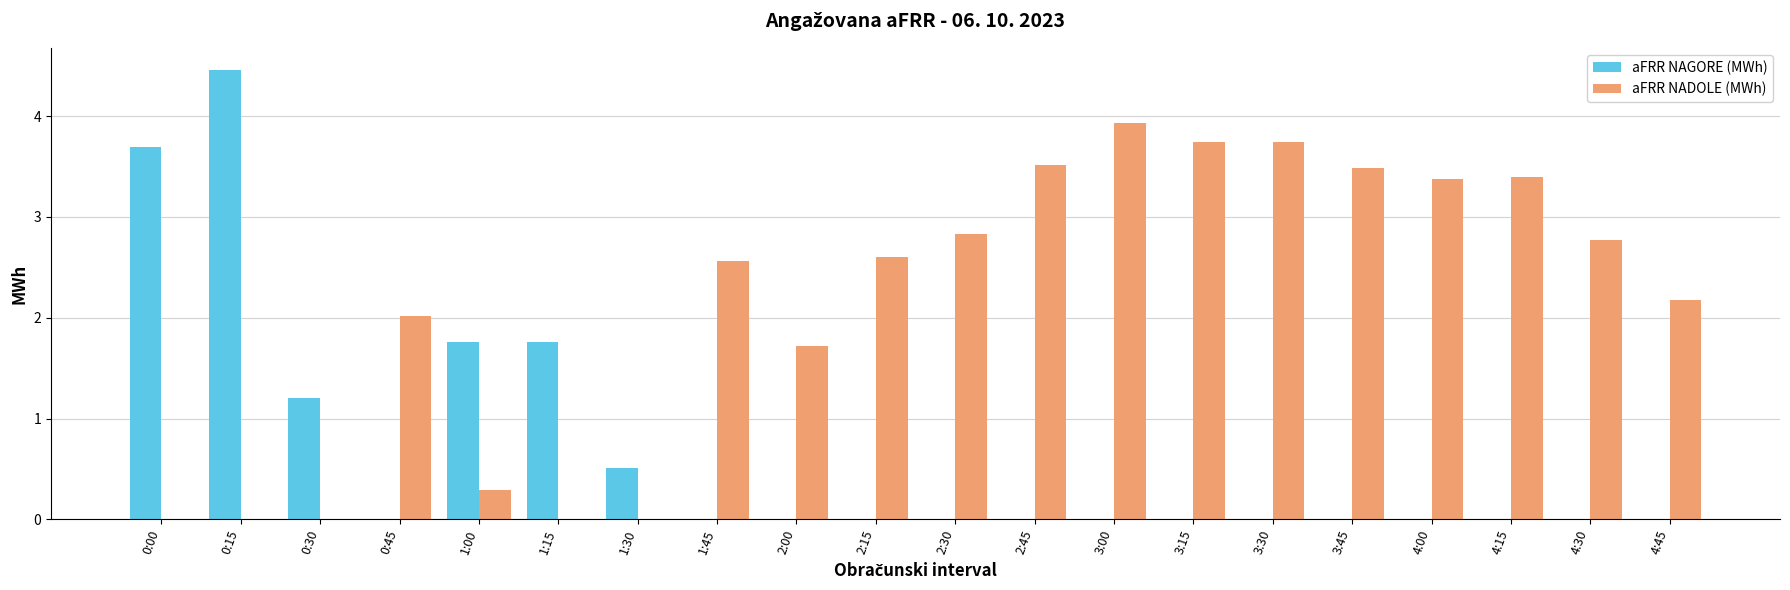

What is the average value of the aFRR NADOLE (MWh) series?

2.1